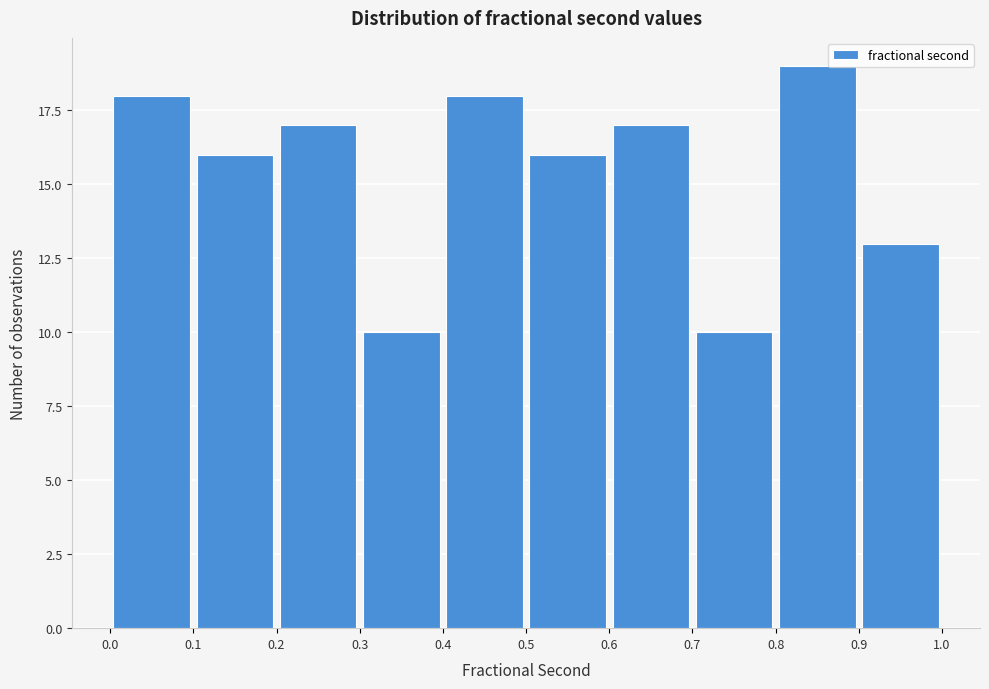

Reading left to right, list every bar in this chart as the range it spans on the x-axis followed by its height. The values are not printed on the chart, so give them approximately, as read against the axis.

0.0 to 0.1: 18
0.1 to 0.2: 16
0.2 to 0.3: 17
0.3 to 0.4: 10
0.4 to 0.5: 18
0.5 to 0.6: 16
0.6 to 0.7: 17
0.7 to 0.8: 10
0.8 to 0.9: 19
0.9 to 1.0: 13